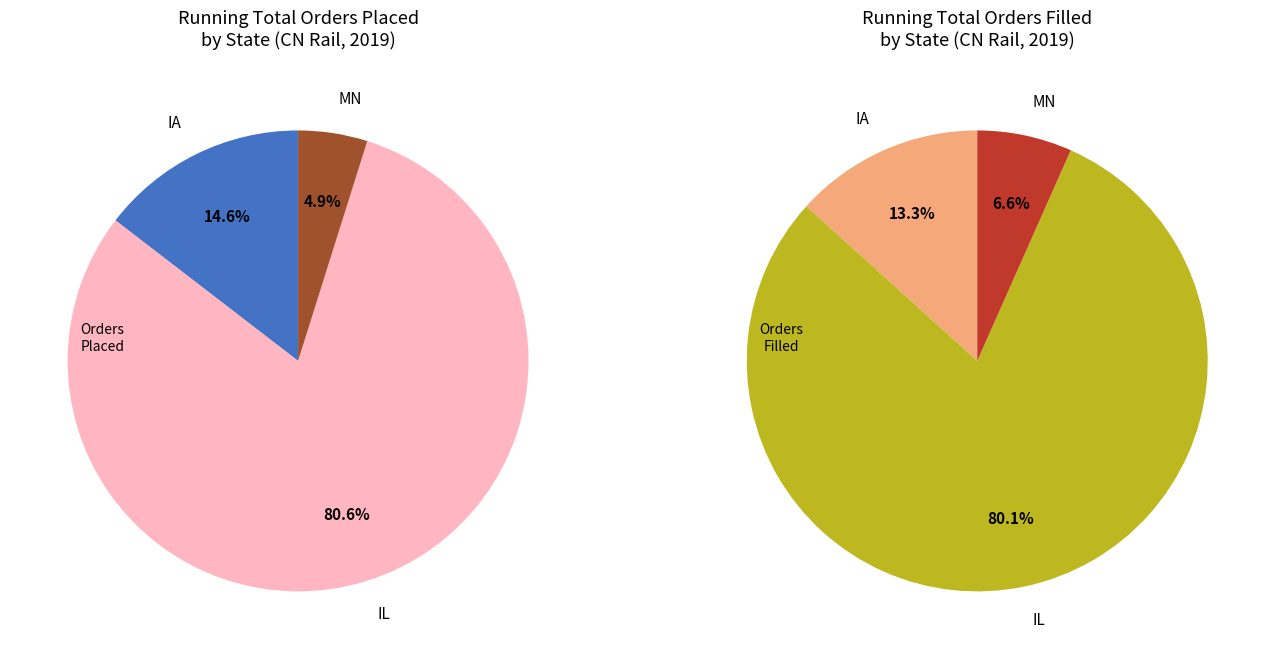

Combined, do IL and MN account for over 50%?

Yes